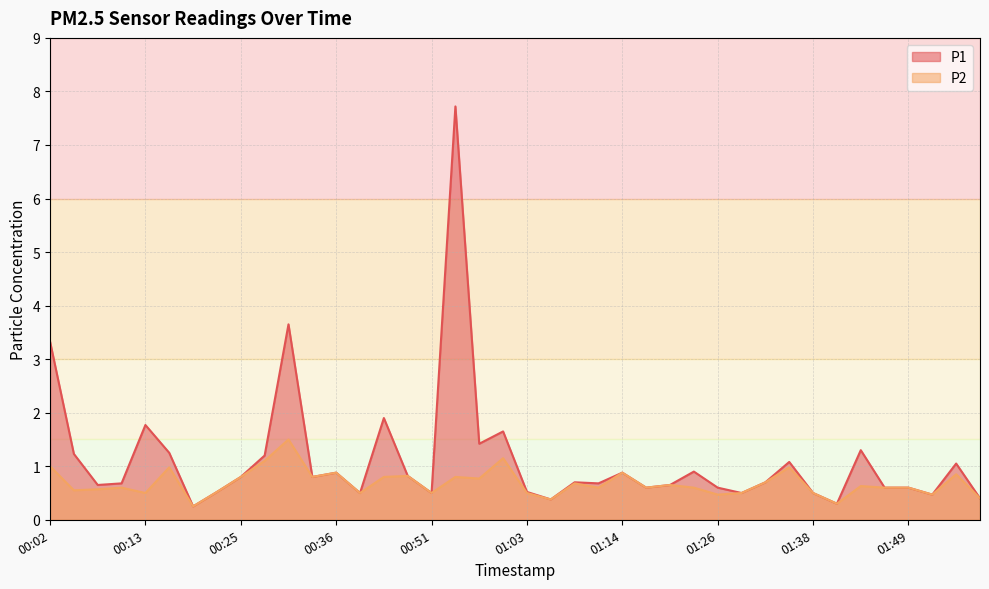

The P1 series shows 0.6 at 00:13. True or false?

False